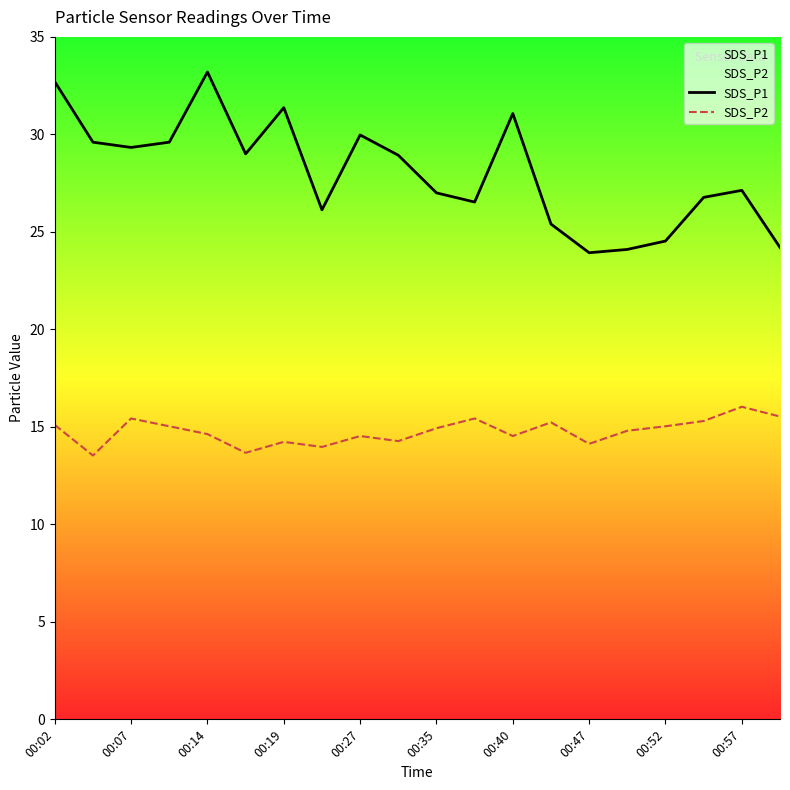

At which category does SDS_P2 reach its first local peak?

00:07